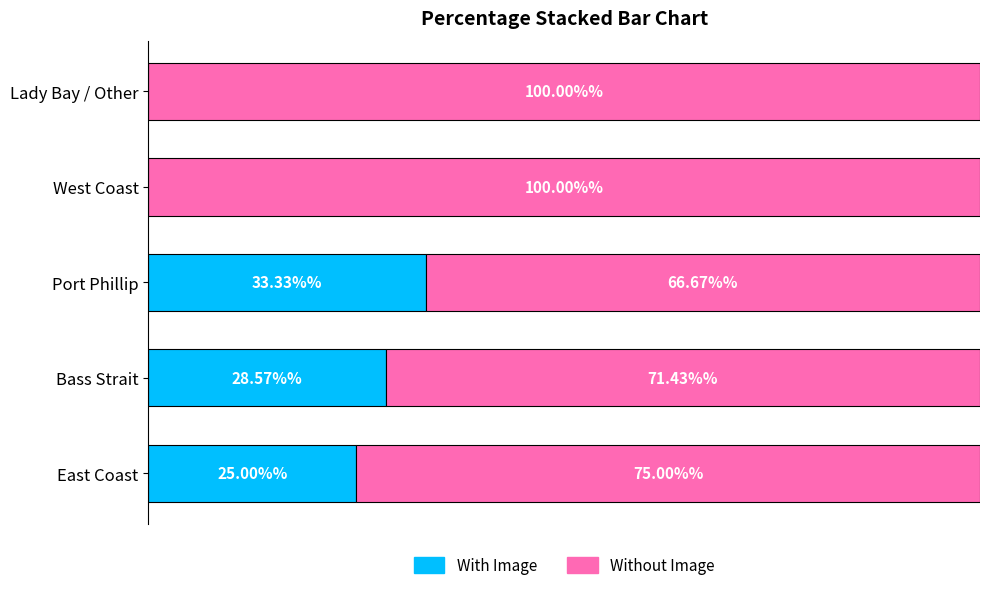

At which label does With Image reach its peak?

Port Phillip